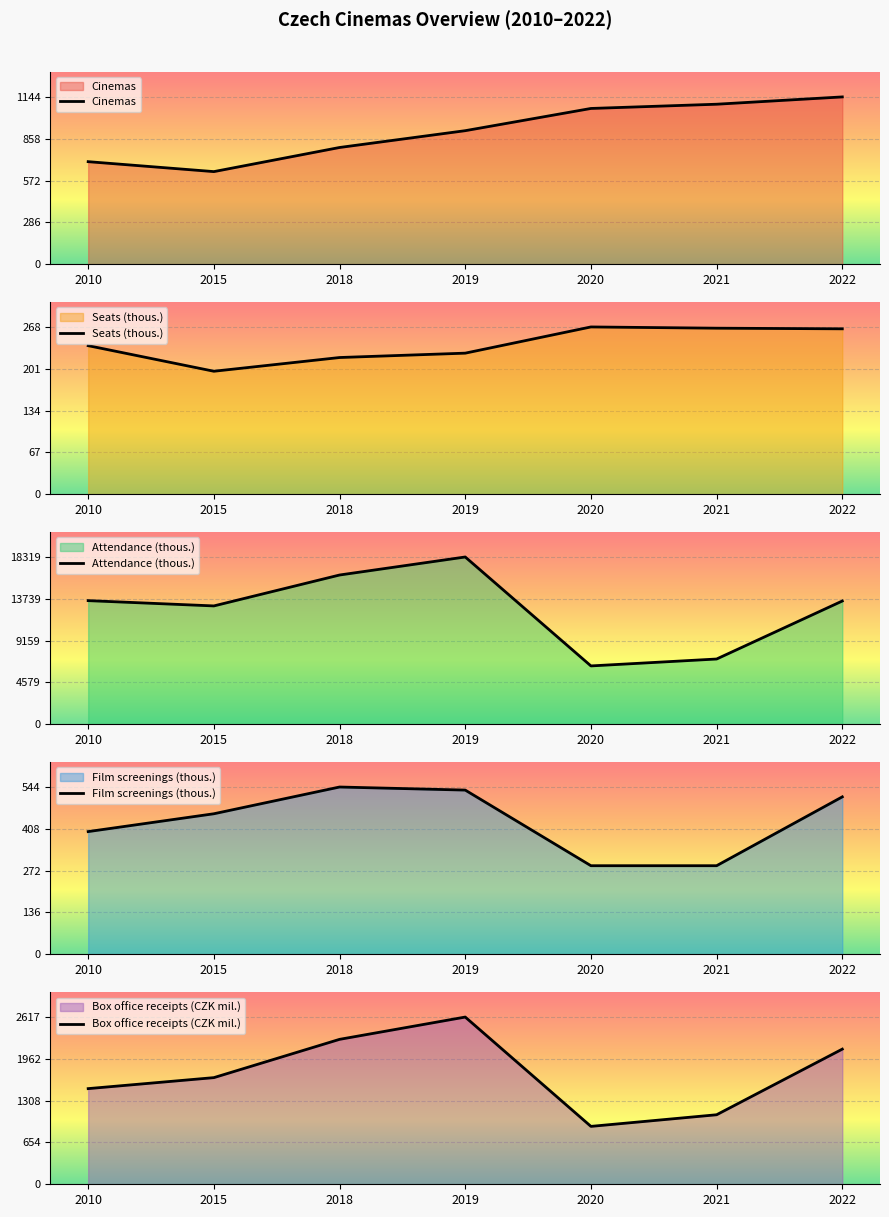

Reading right to left, list all the values displayed in this chart.

Cinemas: 2022=1144	2021=1094	2020=1065	2019=913	2018=798	2015=633	2010=701
Seats (thous.): 2022=265	2021=266	2020=268	2019=226	2018=219	2015=197	2010=238
Attendance (thous.): 2022=13496	2021=7142	2020=6385	2019=18319	2018=16344	2015=12958	2010=13537
Film screenings (thous.): 2022=512	2021=288	2020=288	2019=534	2018=544	2015=457	2010=399
Box office receipts (CZK mil.): 2022=2115	2021=1088	2020=906	2019=2617	2018=2268	2015=1669	2010=1497